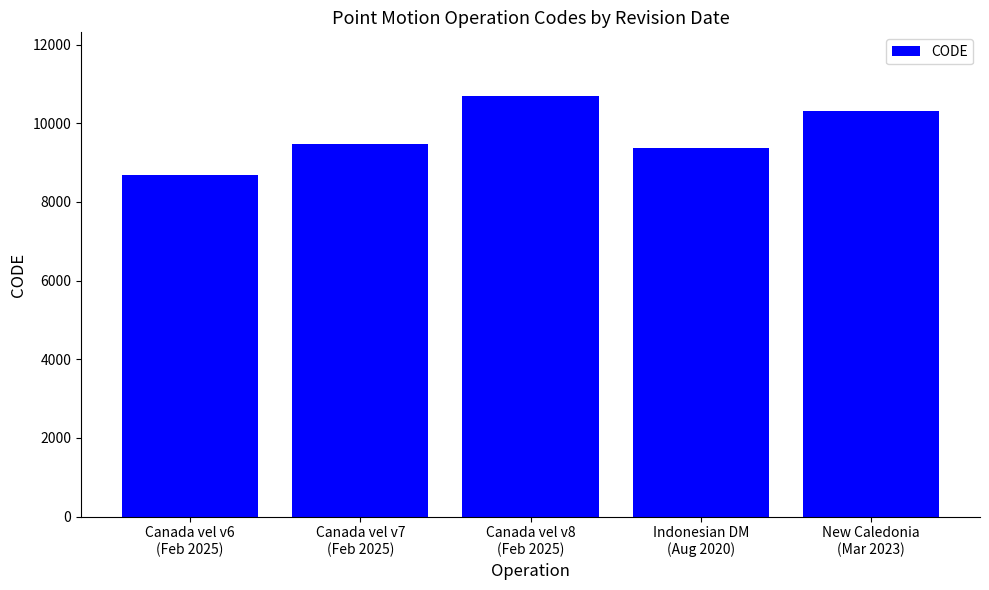

Reading left to right, extract all data points from this chart.

Canada vel v6
(Feb 2025)=8676	Canada vel v7
(Feb 2025)=9483	Canada vel v8
(Feb 2025)=10707	Indonesian DM
(Aug 2020)=9375	New Caledonia
(Mar 2023)=10323